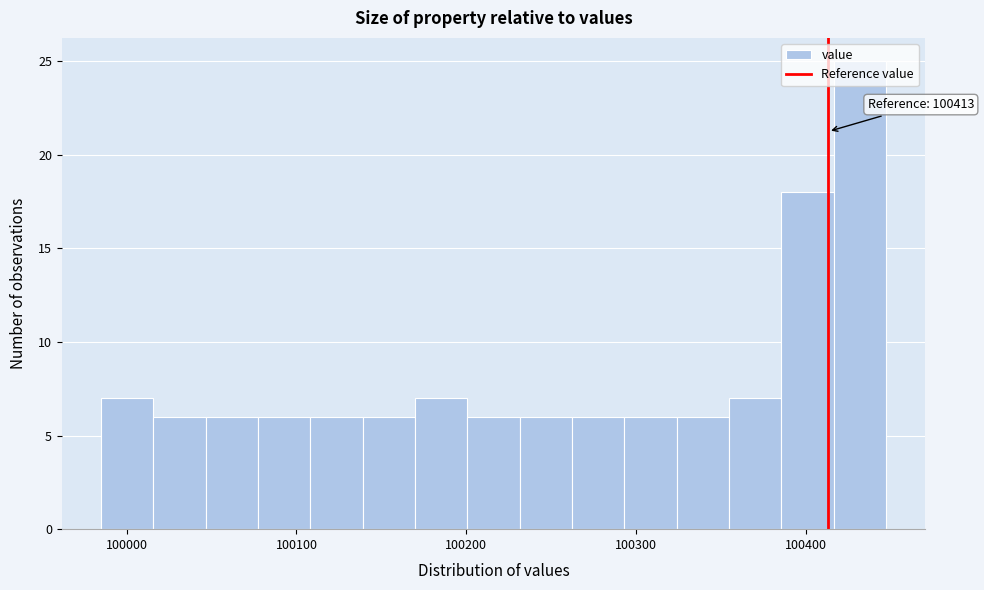

Around what value on the x-axis is the tallest bar? Give the approximate position of its centre, as read against the axis.

100430